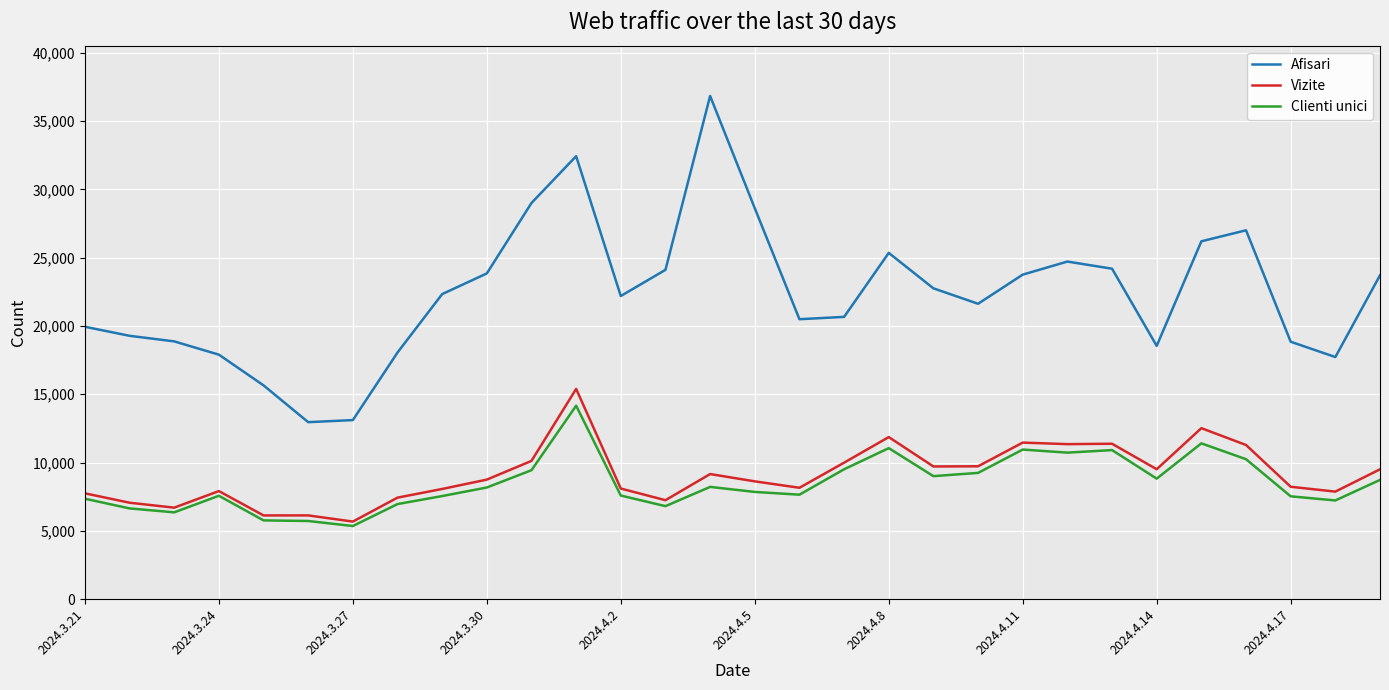

True or false: Vizite and Clienti unici cross at least once.

False